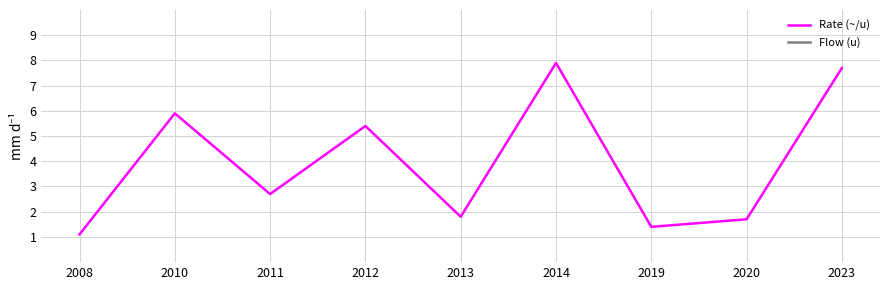

At which category is the sum across all series the highest?

2013